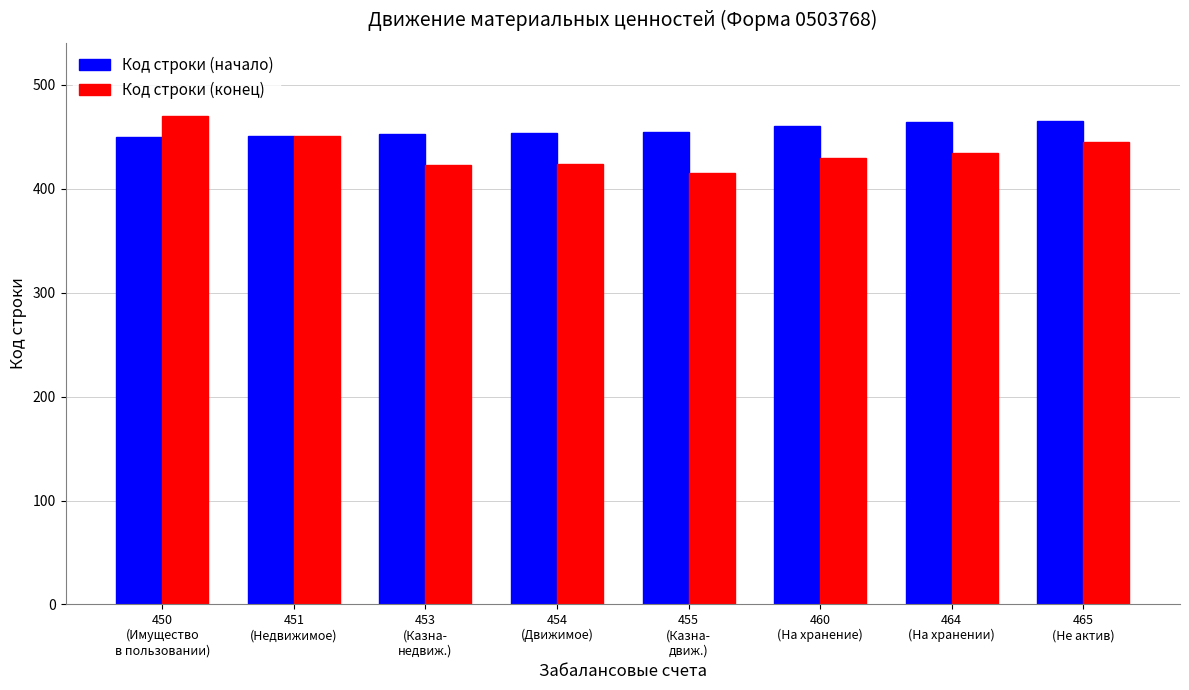

The value of Код строки (конец) at 450
(Имущество
в пользовании) is 650. True or false?

False